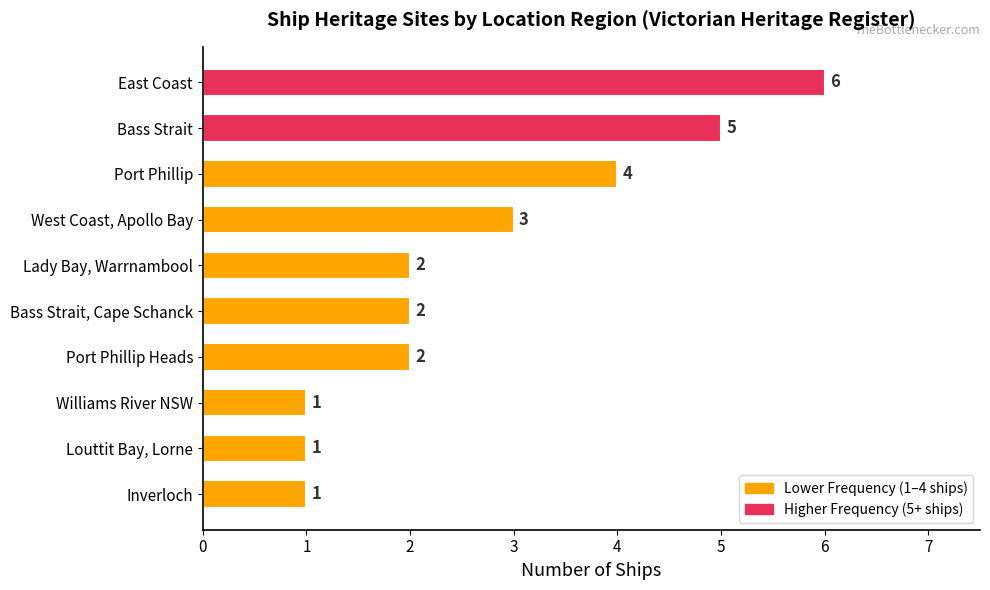

Is it true that the value at Bass Strait is 5?

True